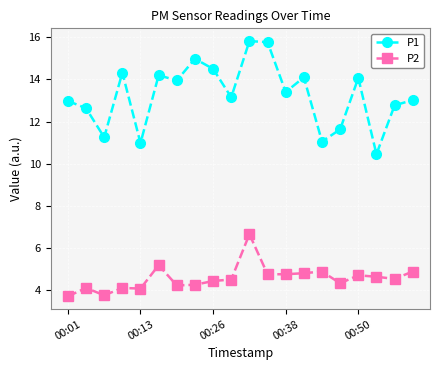

How many data points does each series have?

20